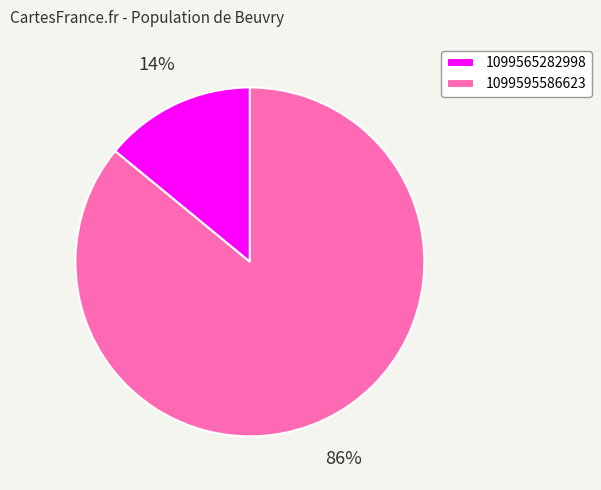

Which slice is the largest?

1099595586623